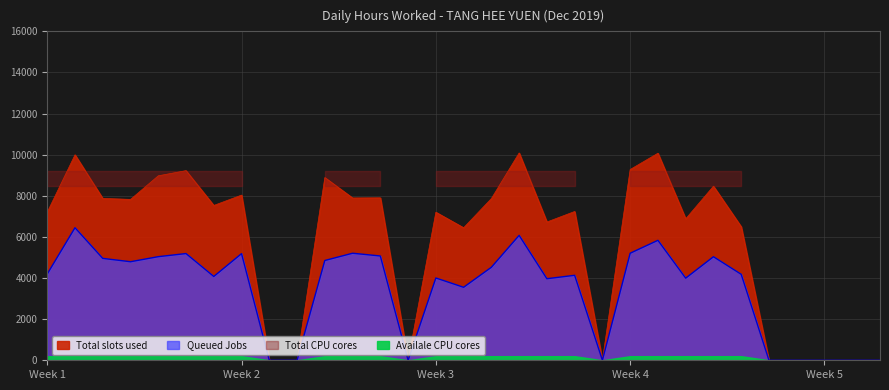

Count the number of values greater than 7238.

15